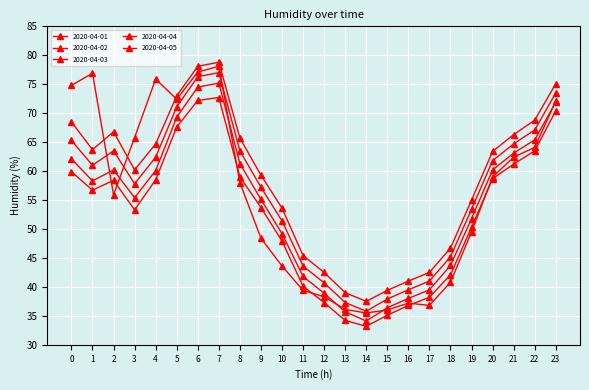

List the series in order of their peak value, highest first.

2020-04-05, 2020-04-01, 2020-04-04, 2020-04-03, 2020-04-02